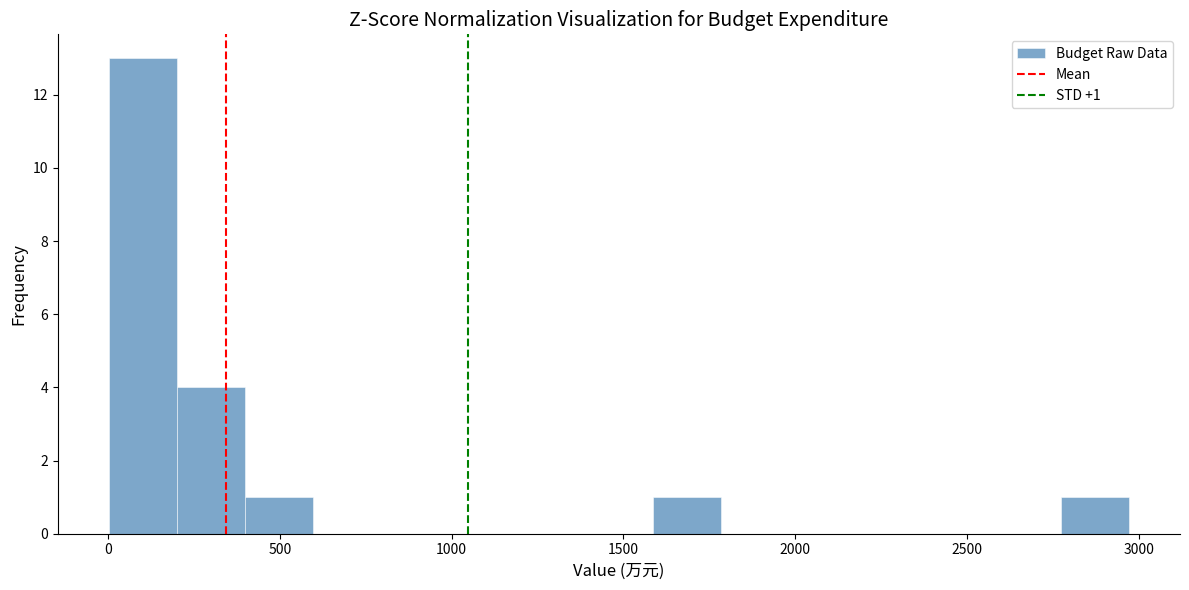

Read against the x-axis, roughly where is the centre of the tallest bar?

100